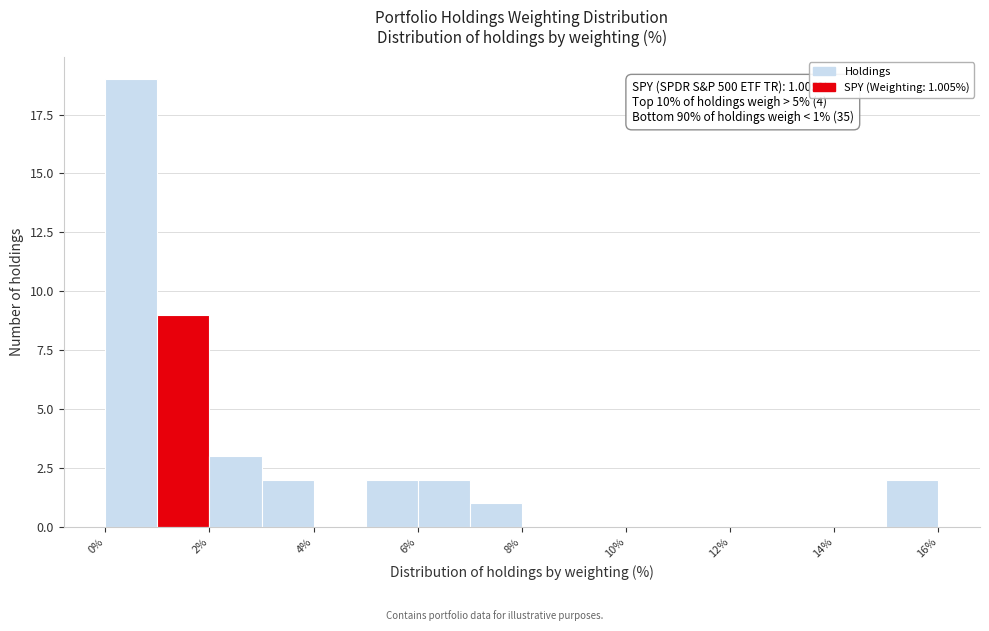

Over which range of the x-axis is the bar tallest?

0 to 1